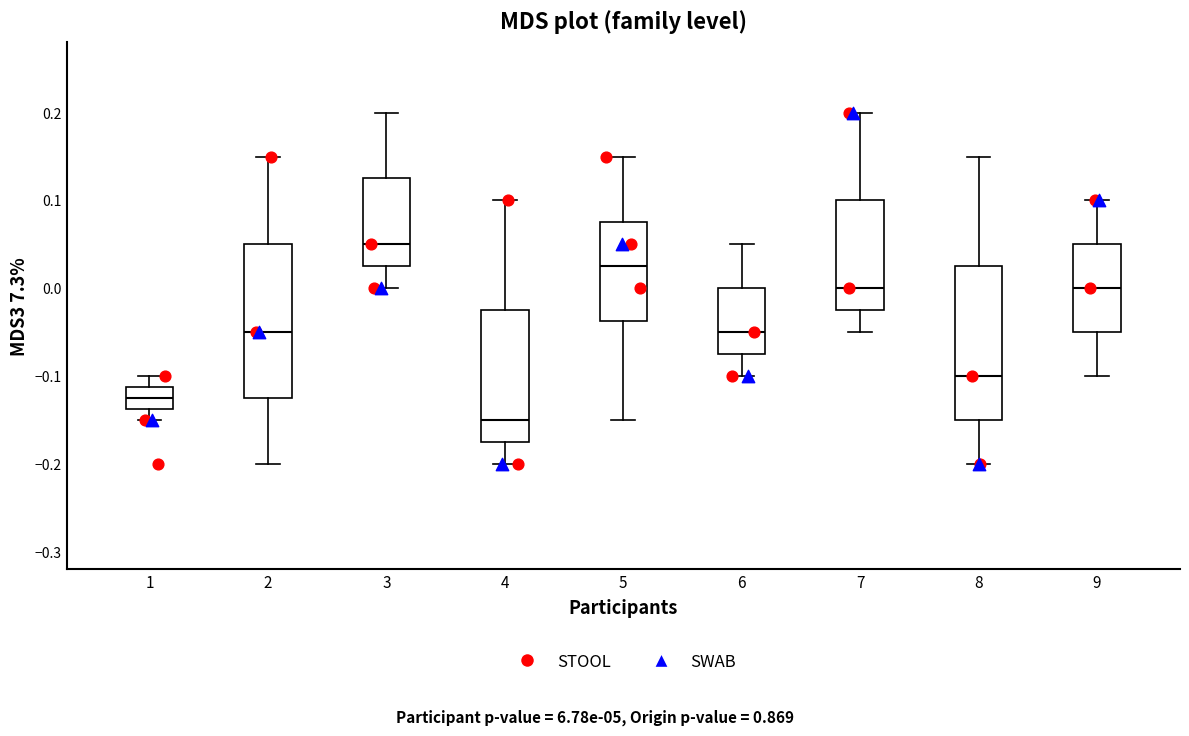

Where does the upper whisker of the box at x = 2 end on the y-axis? The values are not printed on the chart, so give them approximately, as read against the axis.

0.15